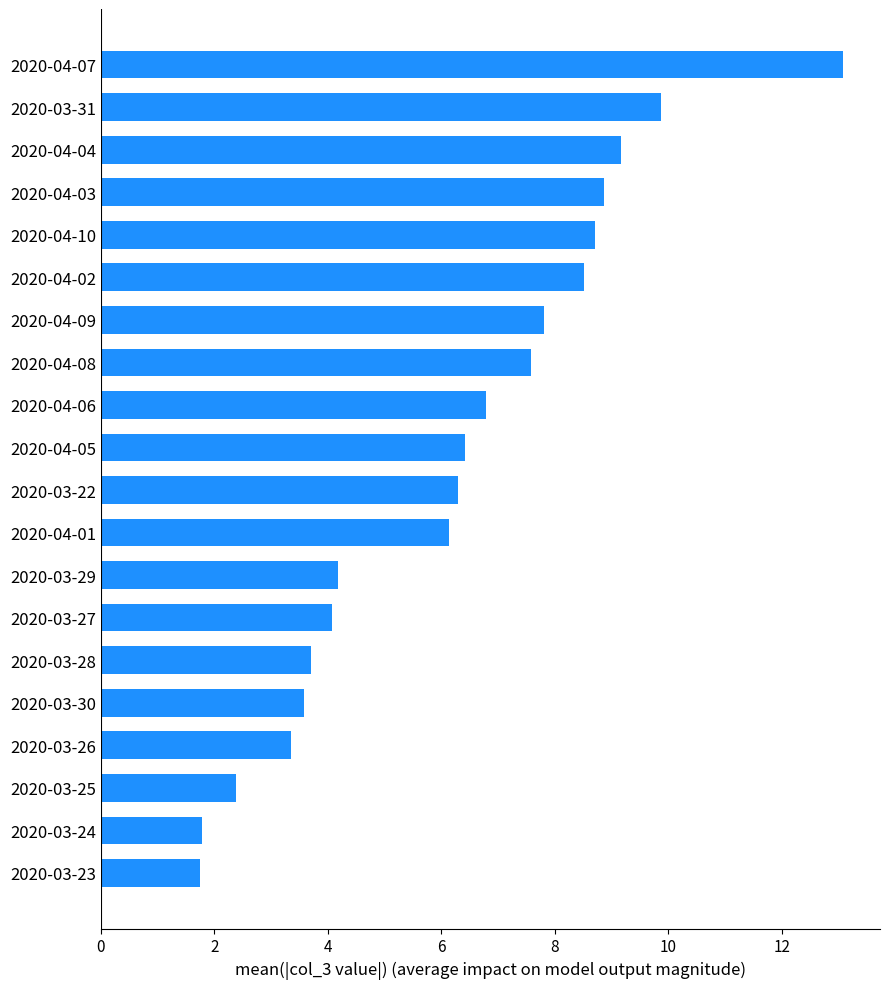

True or false: the data shows 10.5 at 2020-04-01.

False